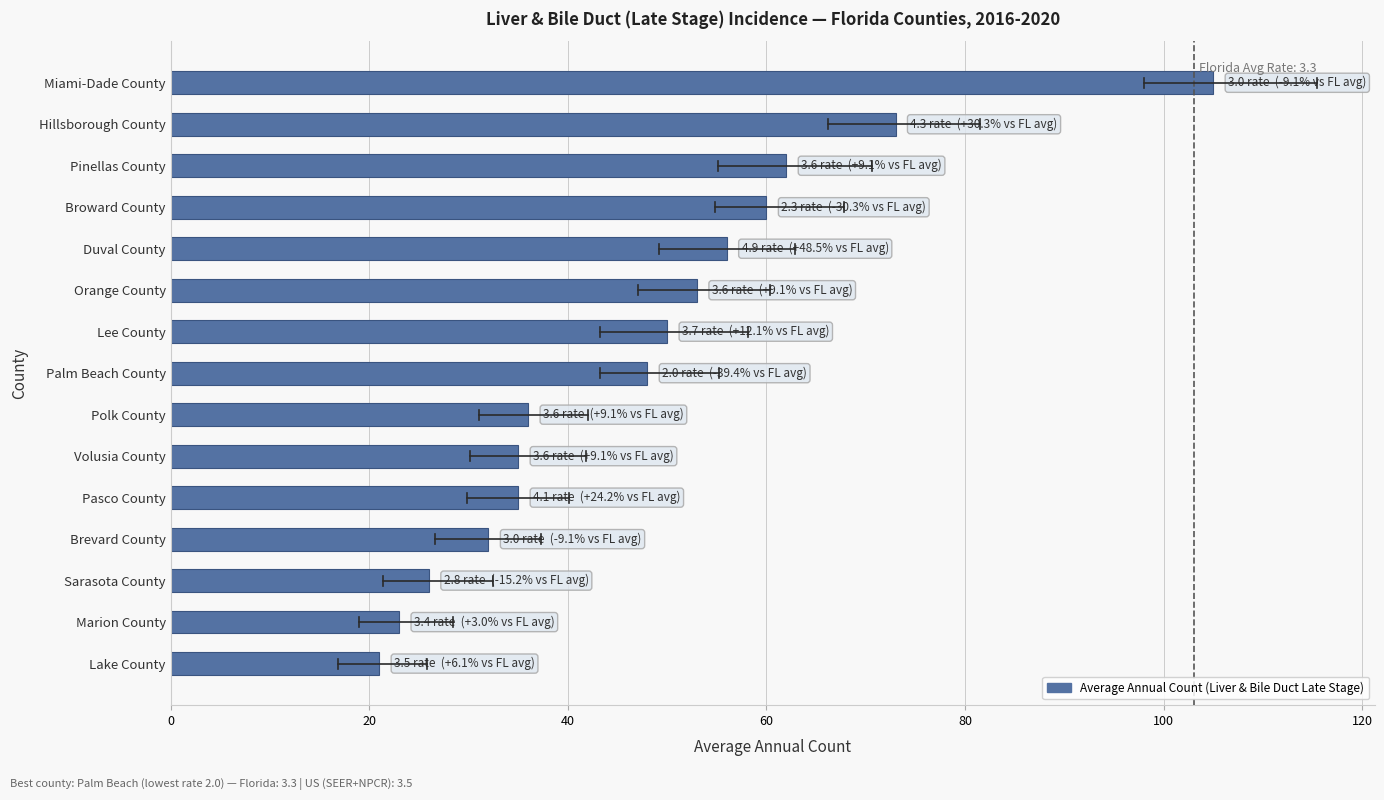

Are the bars grouped side by side (vs. stacked)?

No